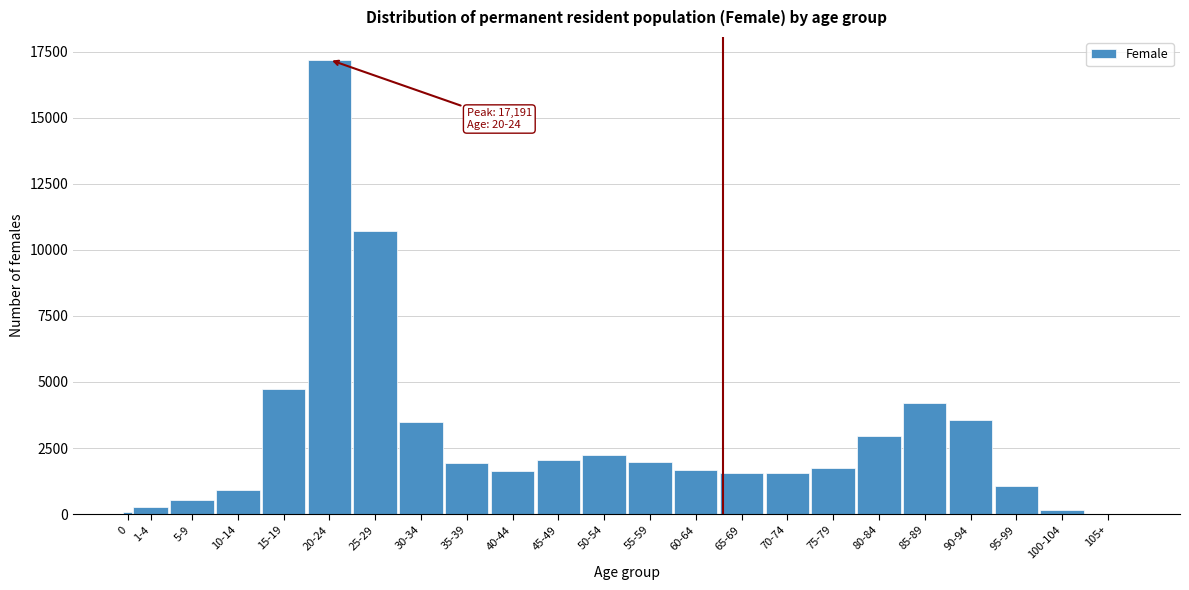

Is it true that the value at 90-94 is 3562?

True